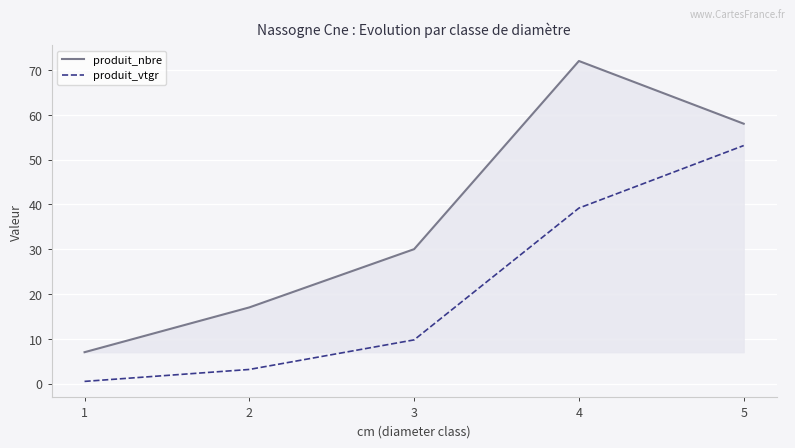

Rank the series at 2 from lowest to highest value.

produit_vtgr, produit_nbre